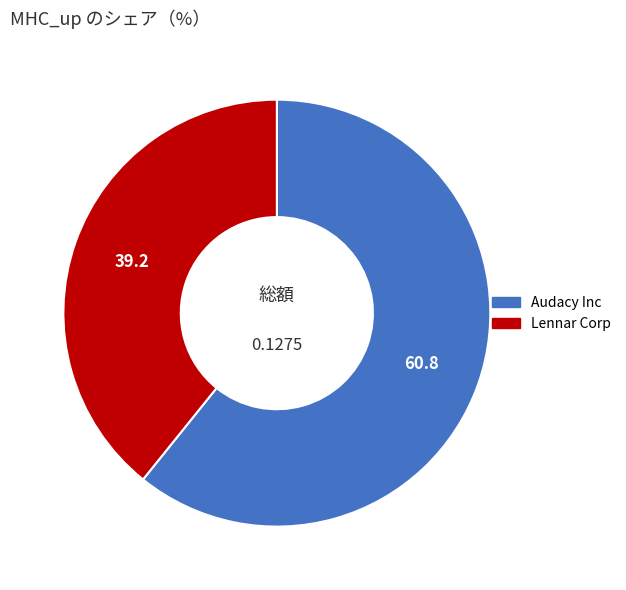

Which has a higher value, Lennar Corp or Audacy Inc?

Audacy Inc